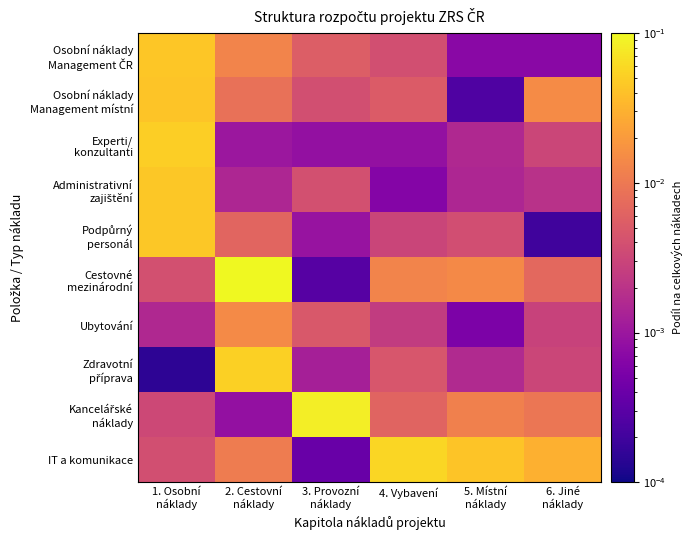

Between 2. Cestovní náklady and 3. Provozní náklady, which series saw the biggest shift?

Cestovné mezinárodní